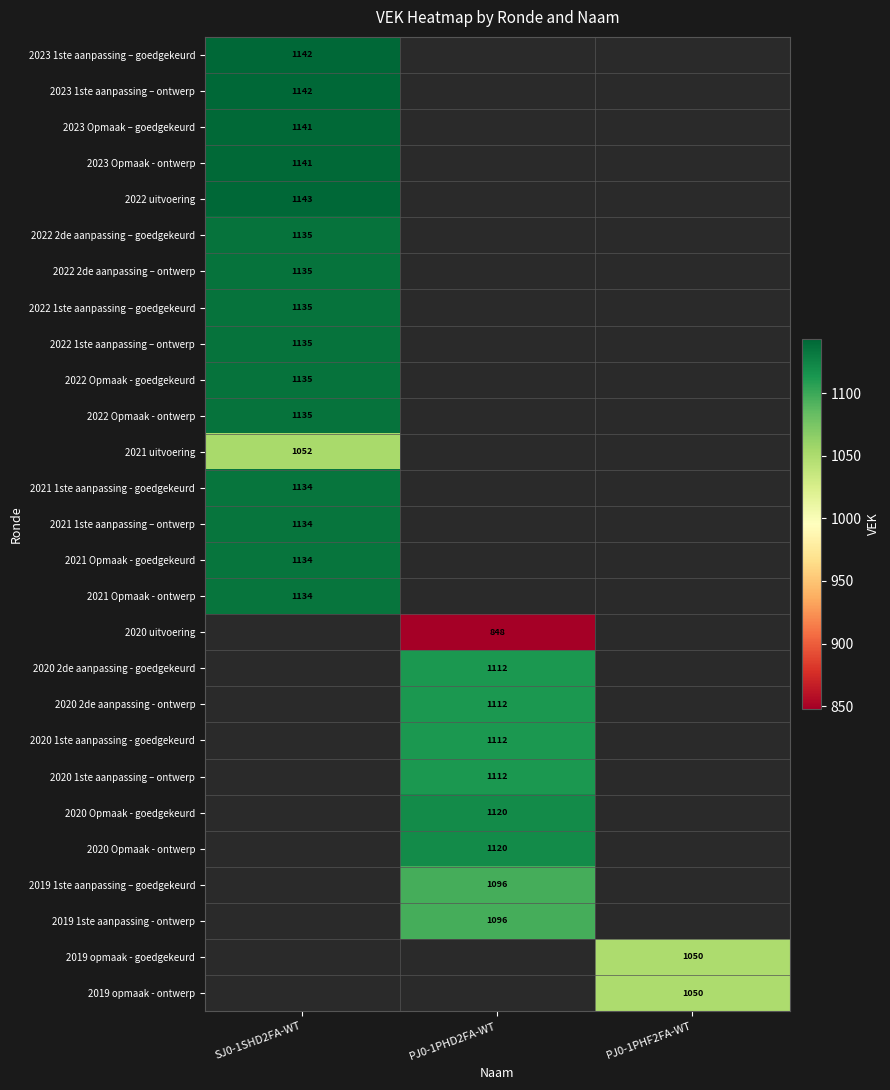

The value of 2019 1ste aanpassing - ontwerp at PJ0-1PHD2FA-WT is 1096. True or false?

True